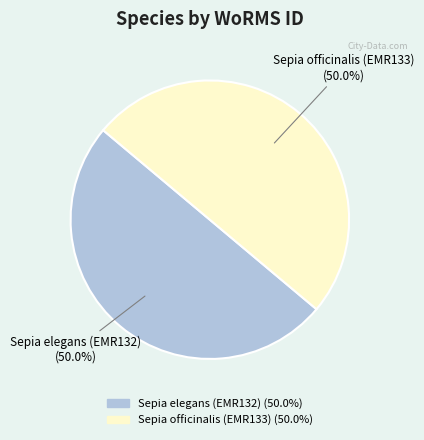

Count the number of slices in the pie.

2